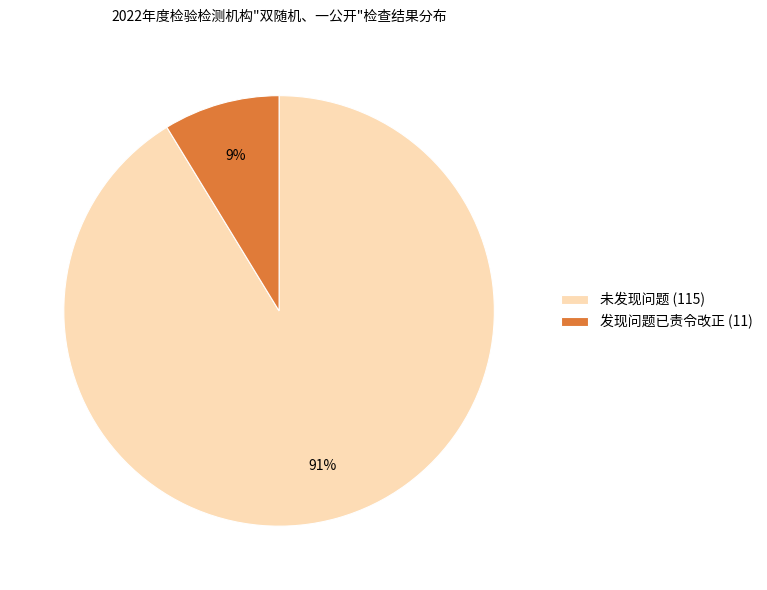

Combined, do 发现问题已责令改正 and 未发现问题 account for over 50%?

Yes